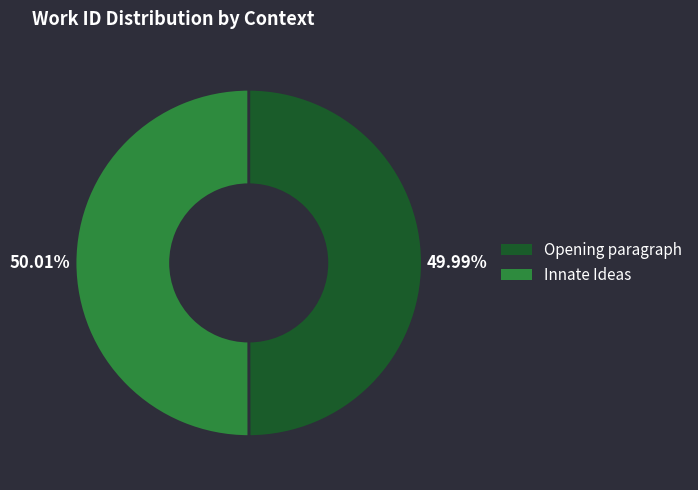

True or false: Innate Ideas accounts for 50% of the total.

True